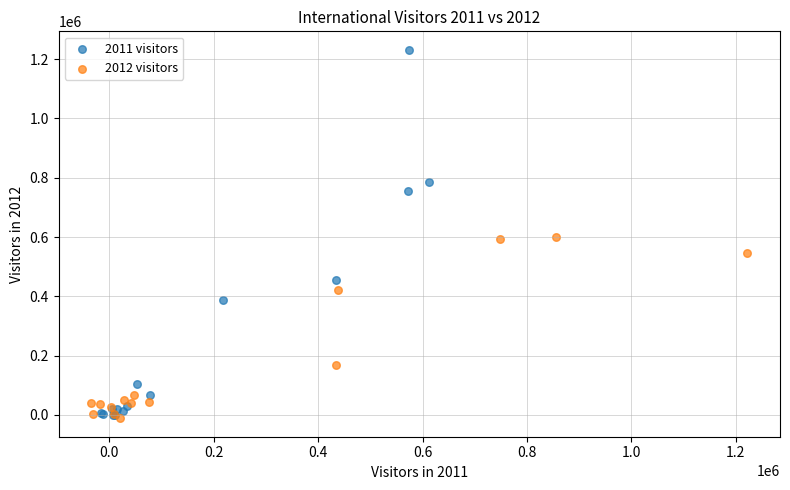

Which series reaches the maximum Y coordinate?

2011 visitors